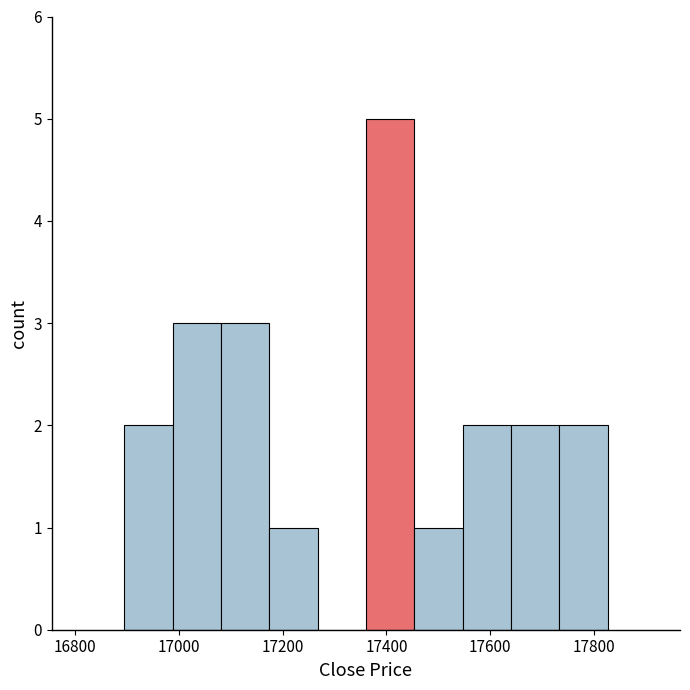

Over which range of the x-axis is the bar tallest?

17360 to 17460